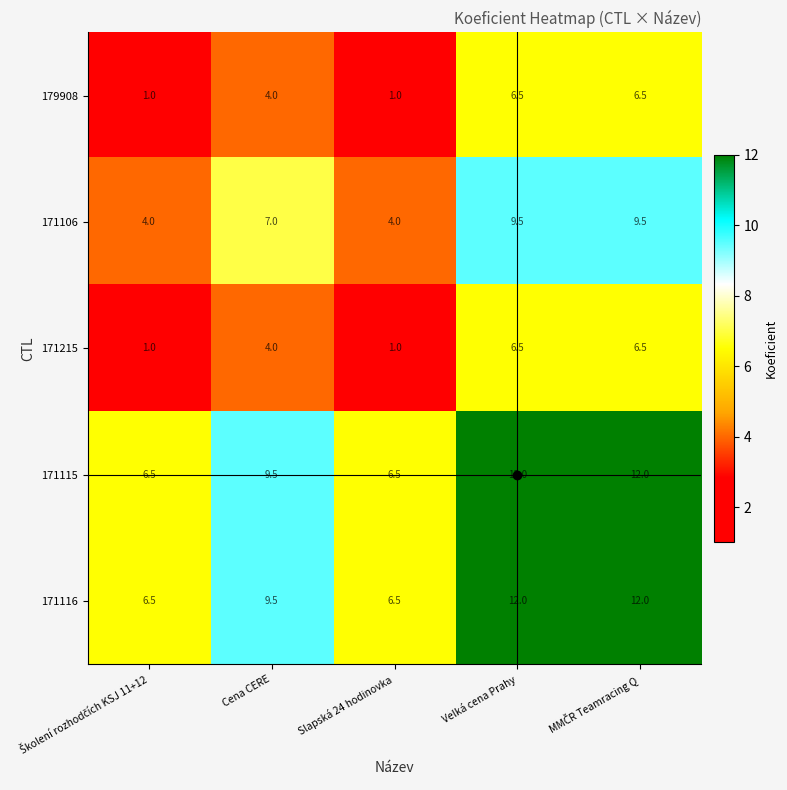

What is the minimum value shown in the chart?

1.0